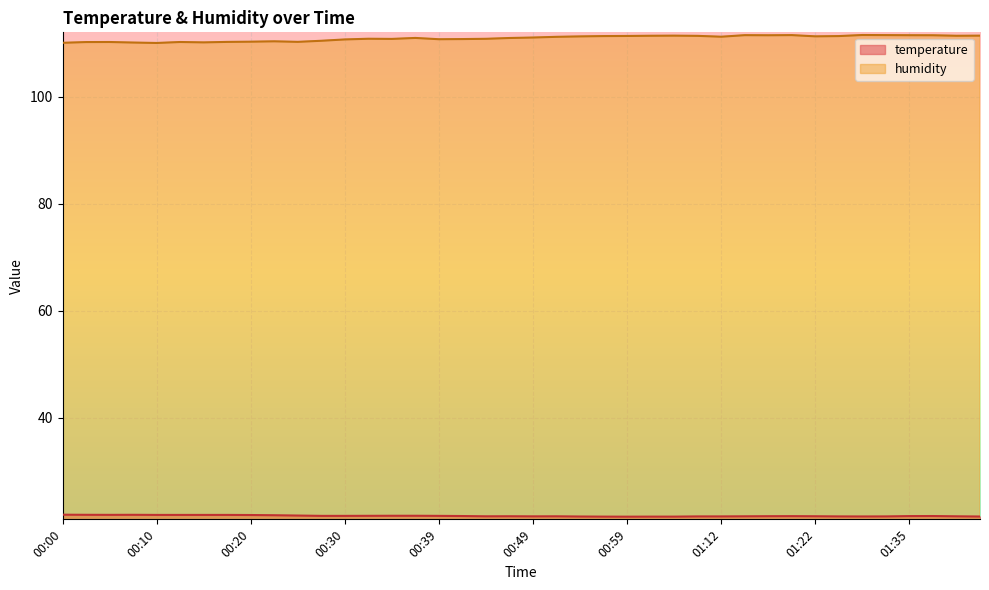

What is the sum of all temperature values?

864.2